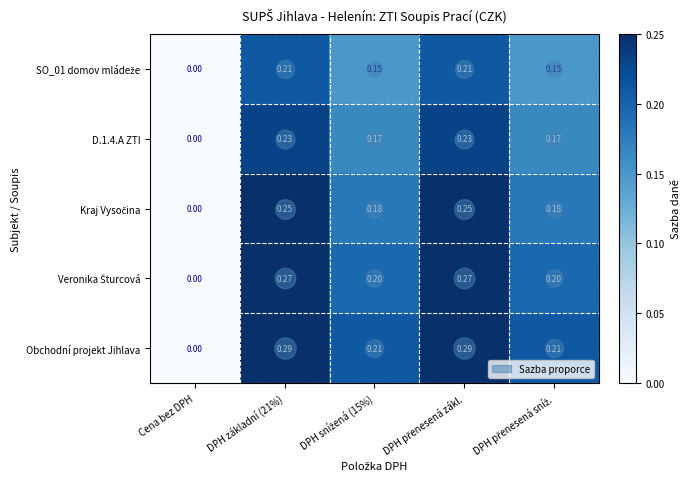

Which series has the widest spread of values?

Obchodní projekt Jihlava